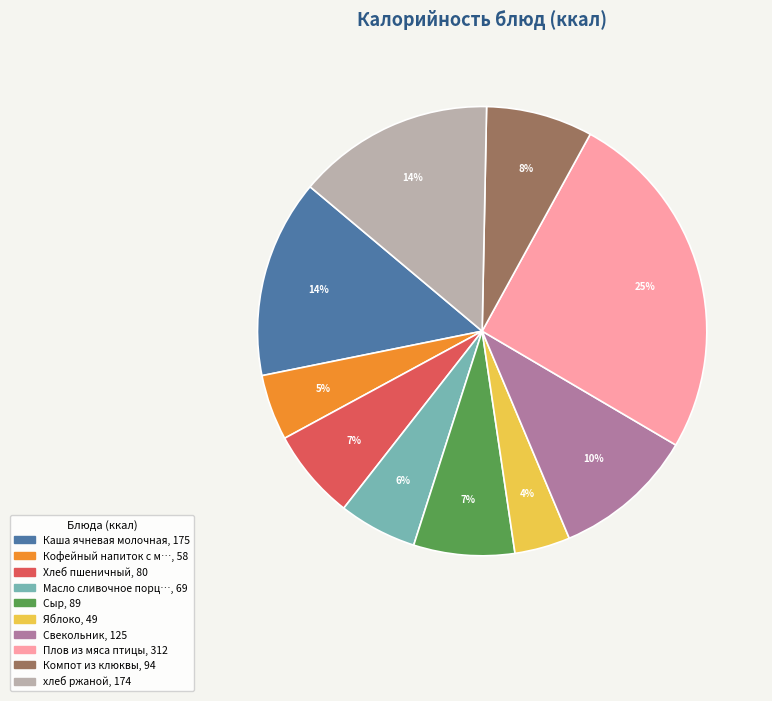

To the nearest percent, what is the average slice percentage?

10%